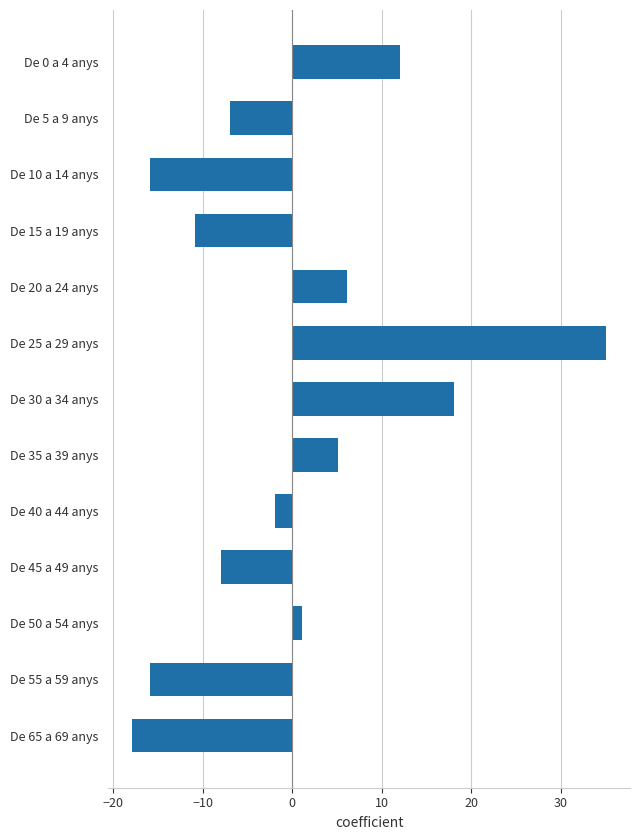

Which category has the lowest value across all series?

De 65 a 69 anys